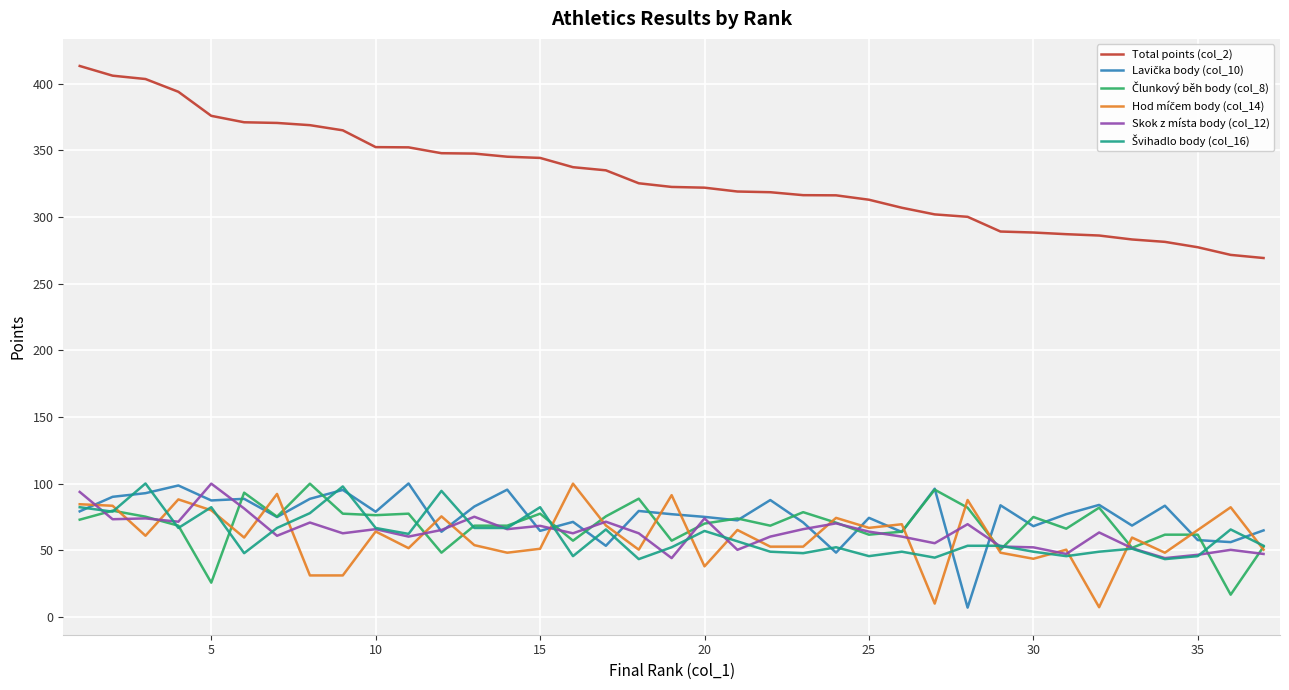

Which series has the largest range (max minus min)?

Total points (col_2)